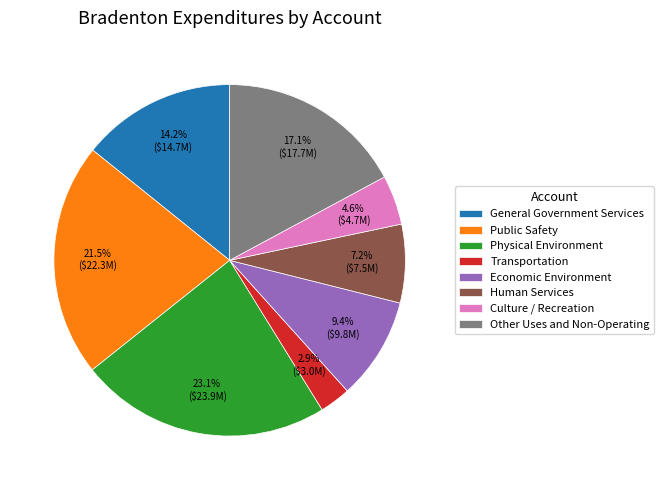

Count the number of slices in the pie.

8